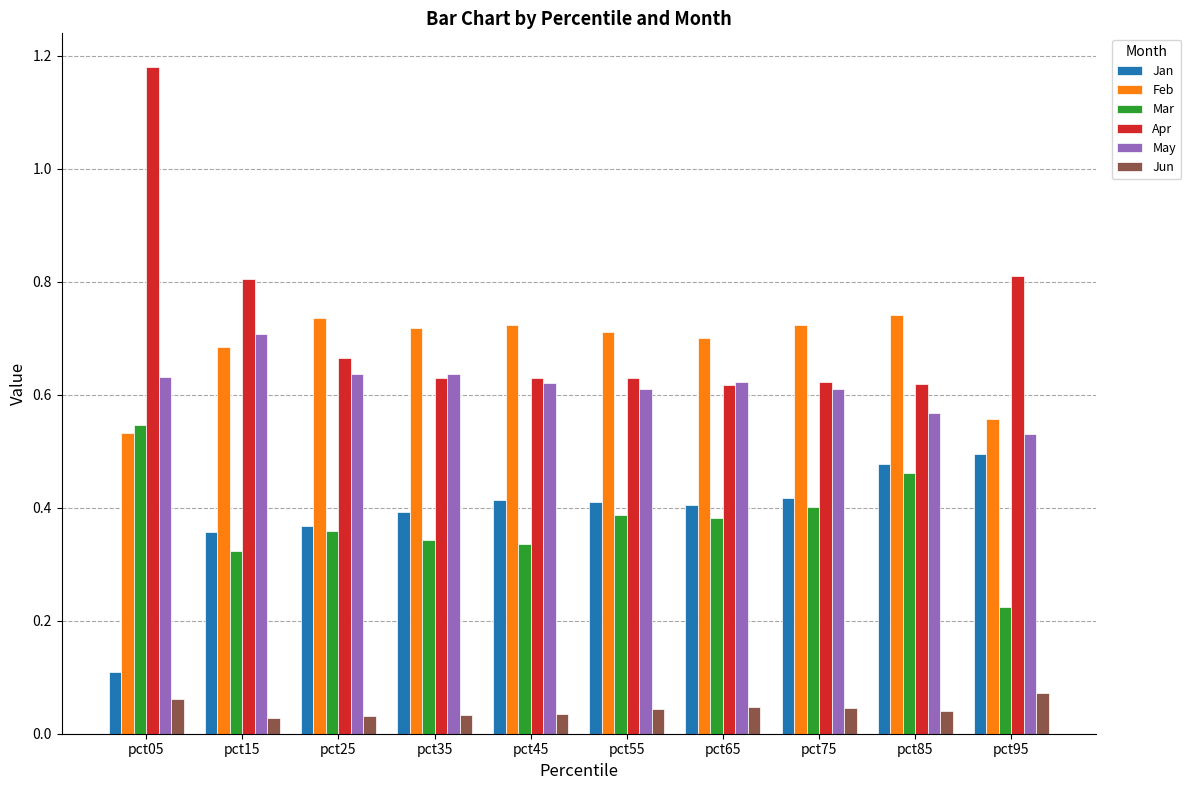

How many Jan values are between 0 and 1?

10